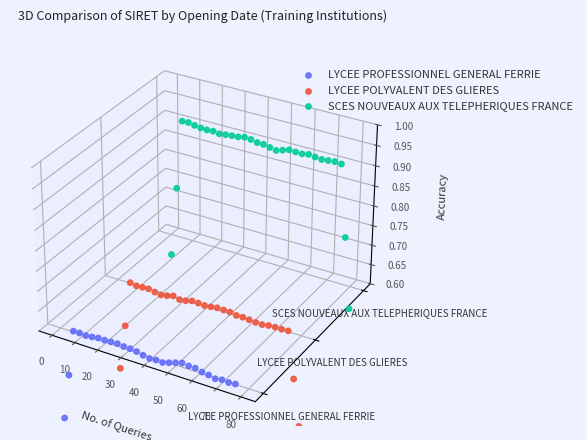

At how many categories does at least one series exceed 0?

27